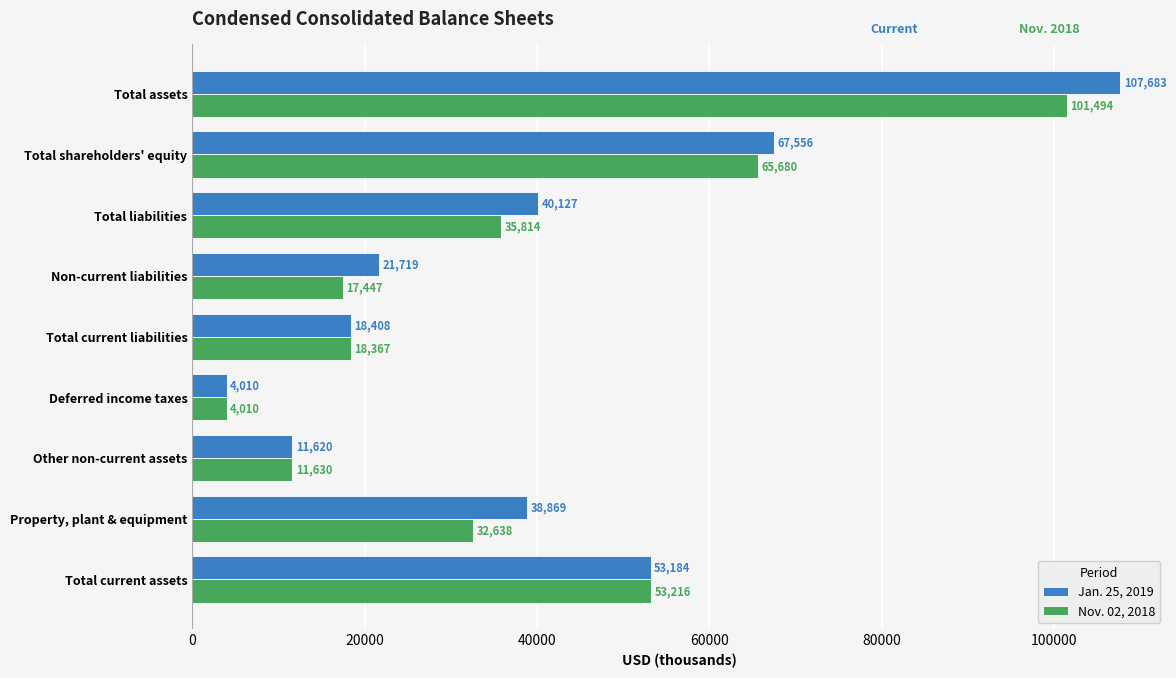

Which series changed the most between Other non-current assets and Deferred income taxes?

Nov. 02, 2018